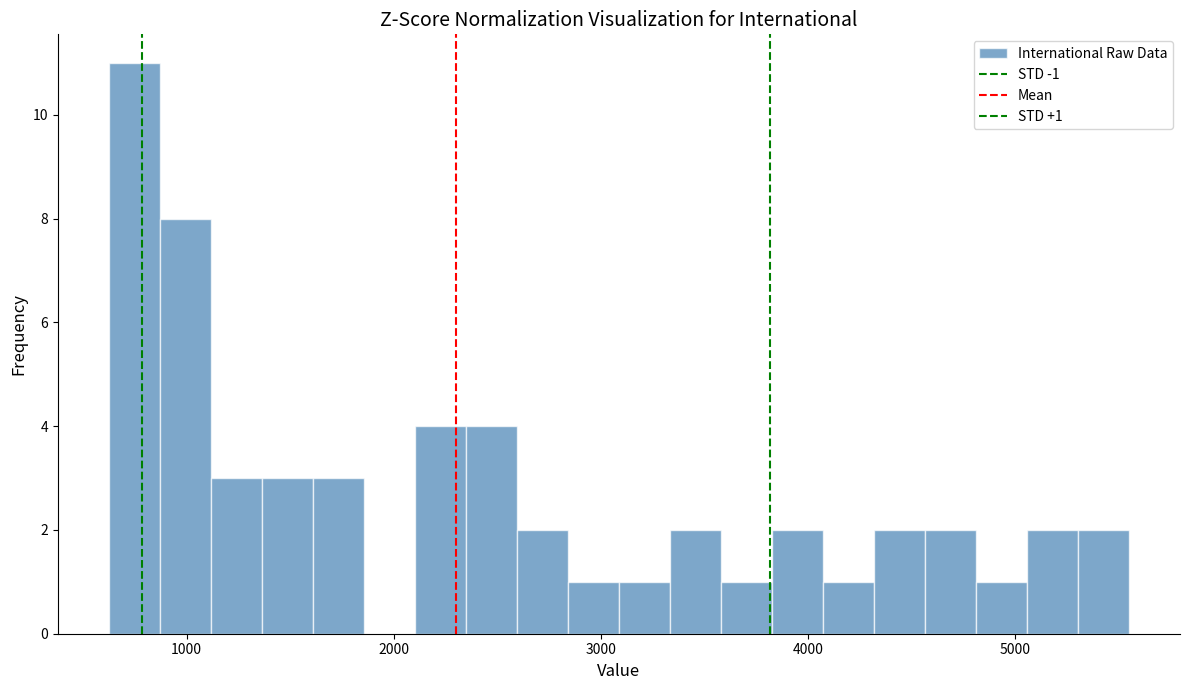

Around what value on the x-axis is the tallest bar? Give the approximate position of its centre, as read against the axis.

700